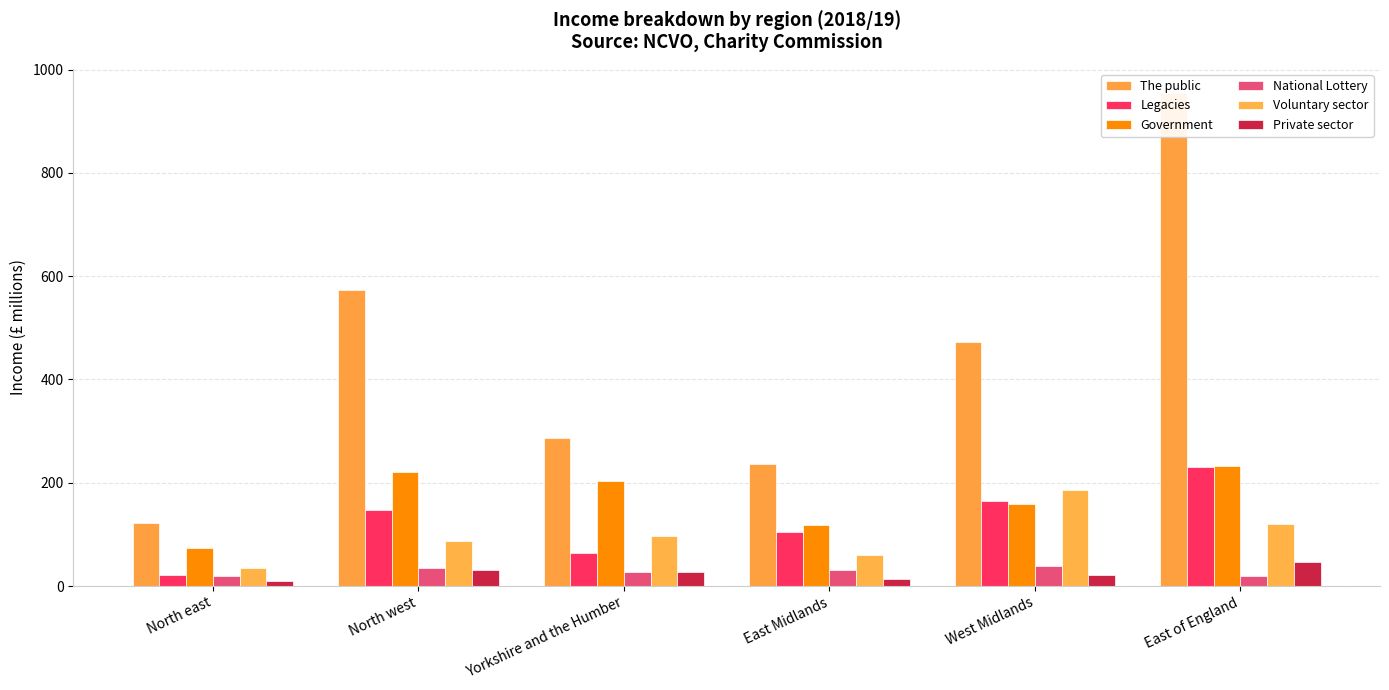

What are all the series names shown in the legend?

The public, Legacies, Government, National Lottery, Voluntary sector, Private sector